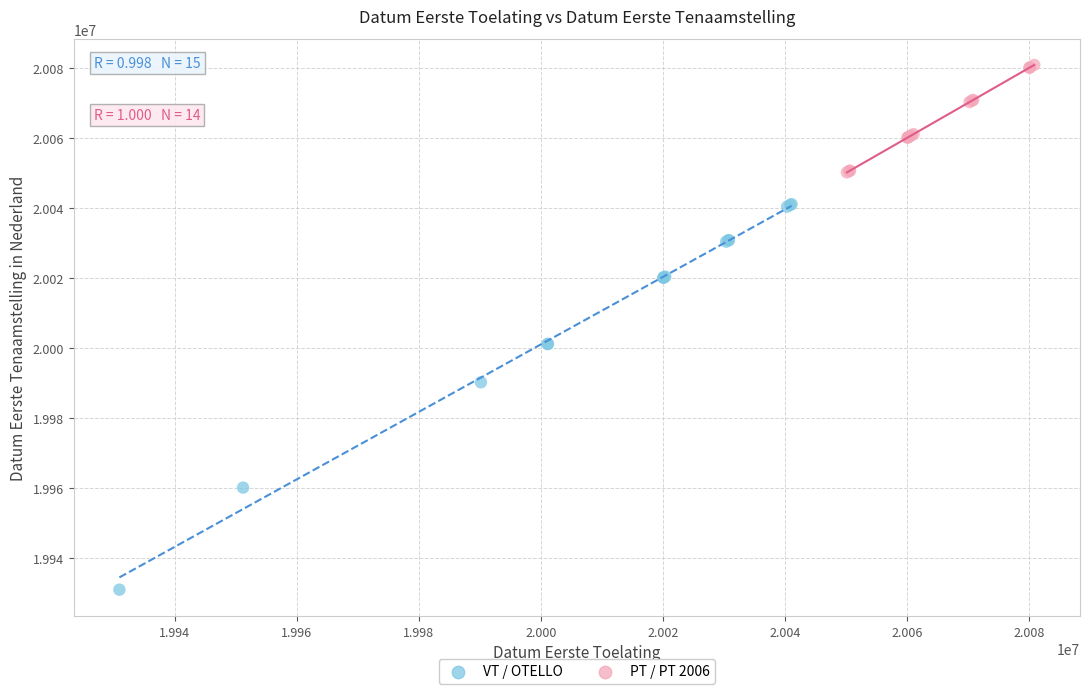

Which series reaches the maximum Y coordinate?

PT / PT 2006